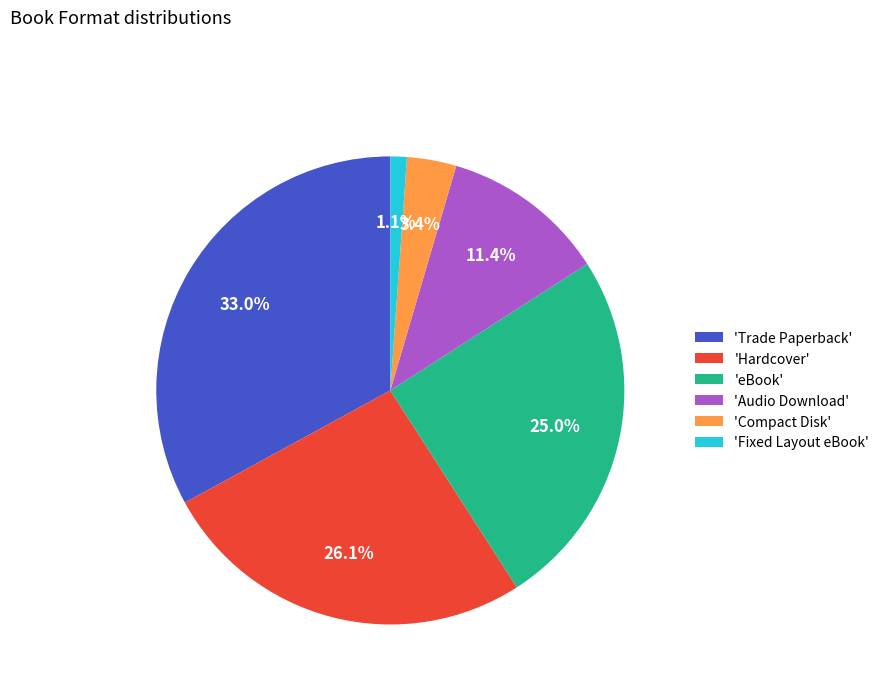

Approximately how many times larger is the value at 'Fixed Layout eBook' compared to 'Compact Disk'?

0.3